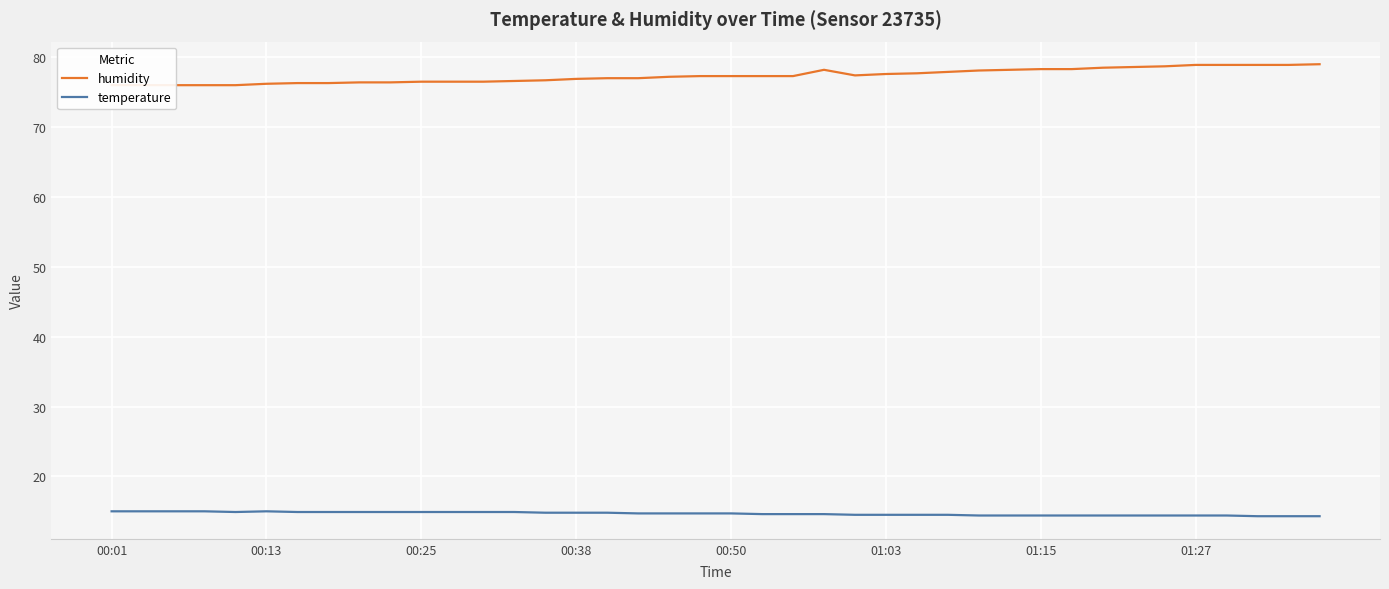

True or false: humidity and temperature cross at least once.

False